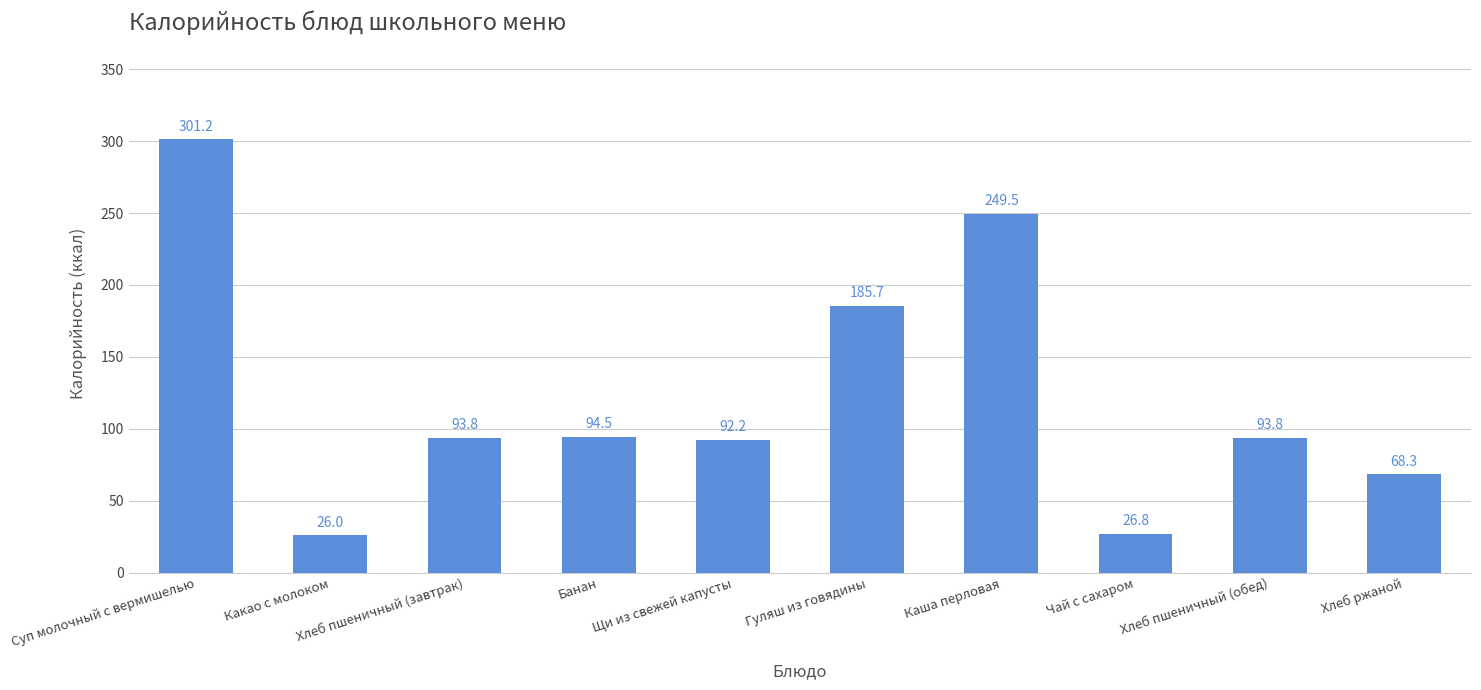

Where does the data first go above 93?

Суп молочный с вермишелью